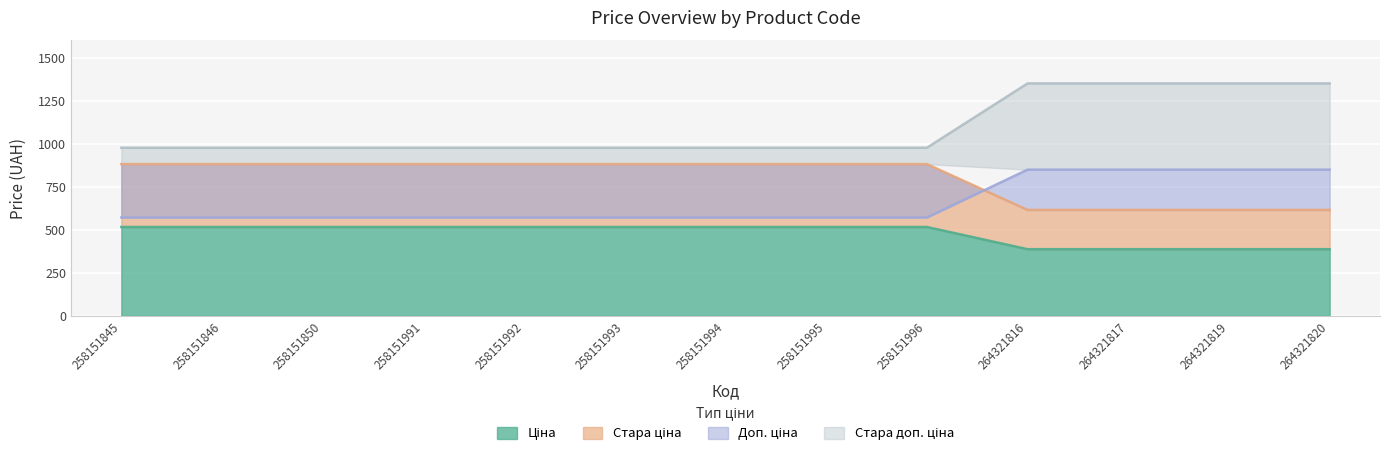

What is the value of the Стара доп. ціна point at the 4th from the left?

976.1